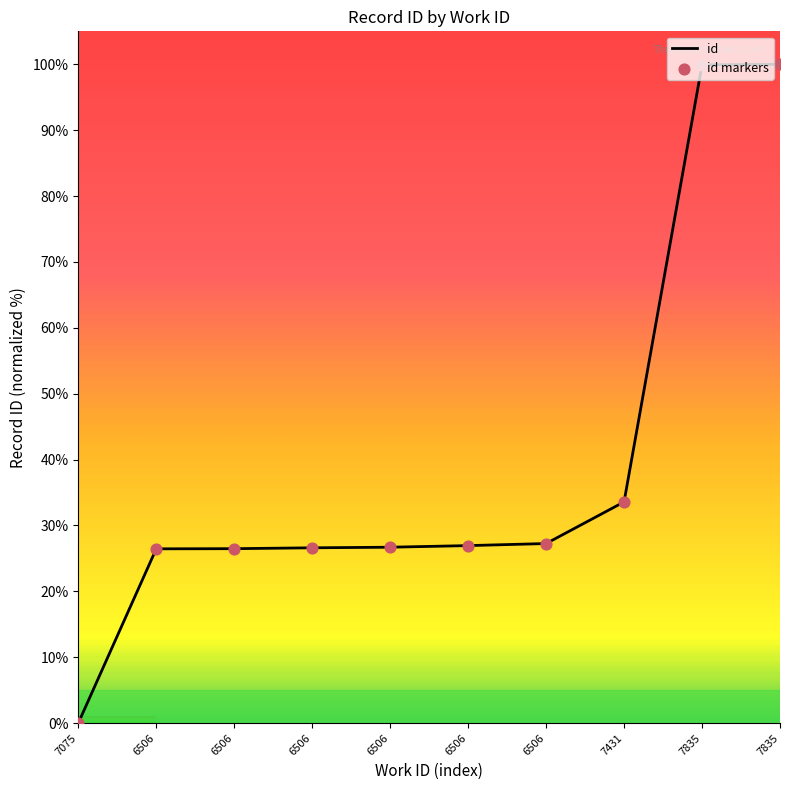

Between 6506 and 7075, which is larger?

6506